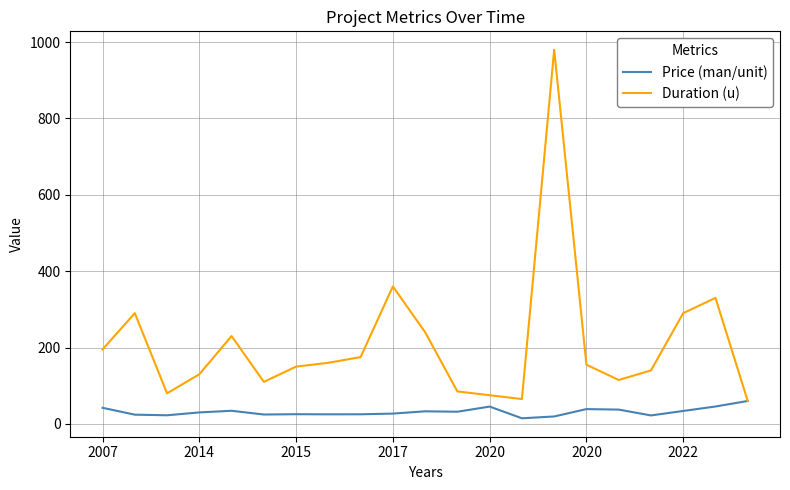

What is the maximum value shown in the chart?

980.0